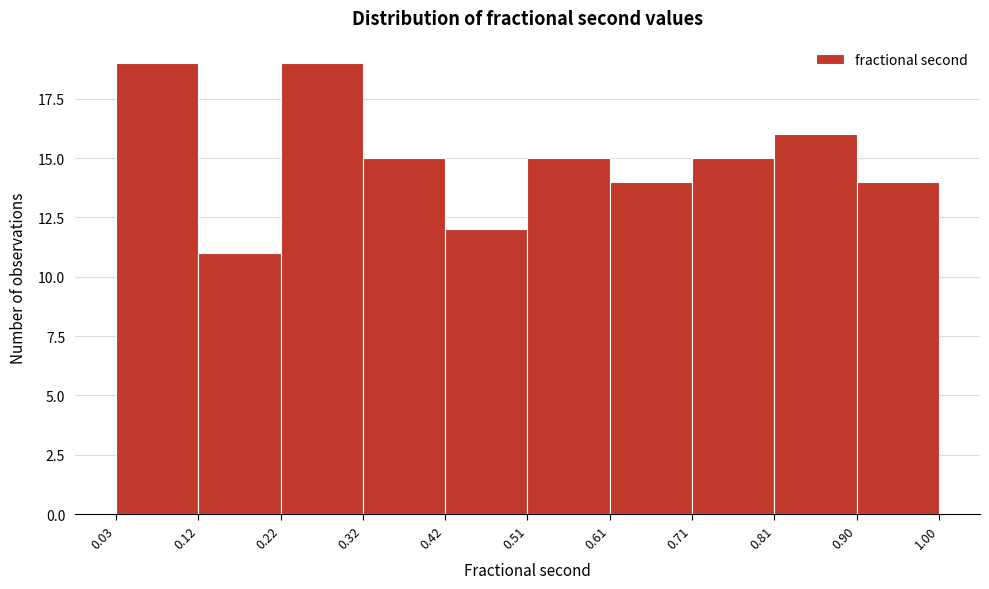

How tall is the bar that spans 0.42 to 0.51 on the x-axis? The values are not printed on the chart, so give them approximately, as read against the axis.

12